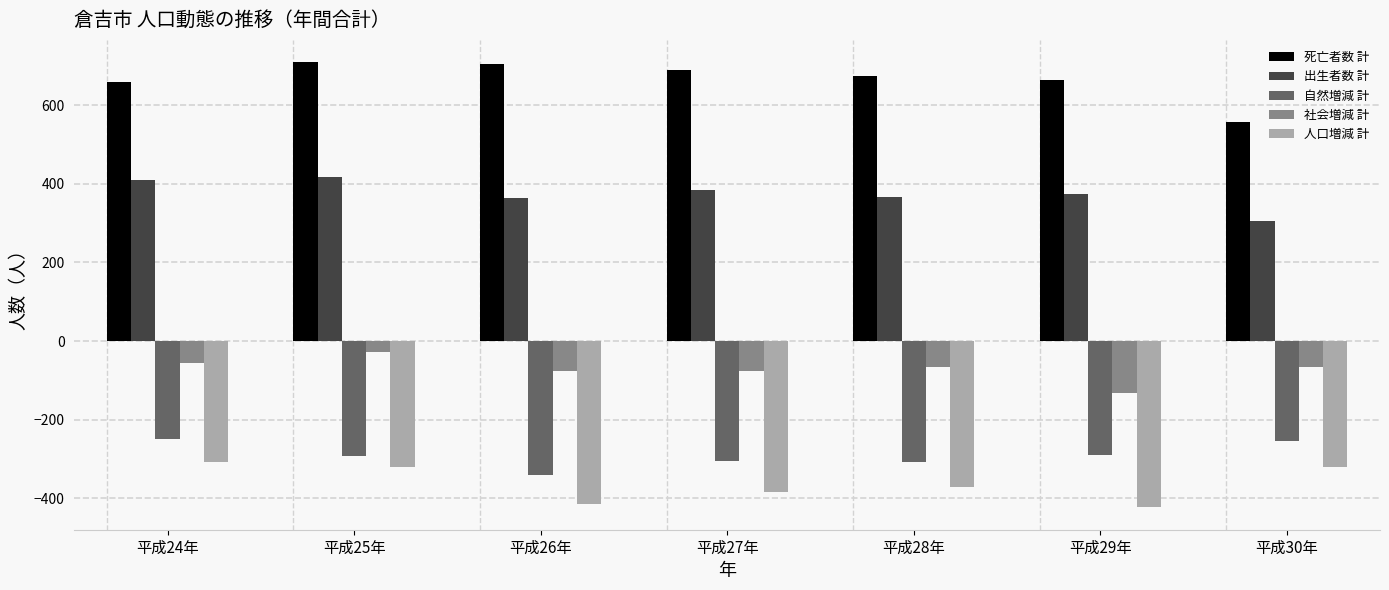

Read the 社会増減 計 value at 平成29年, to the nearest 50.

-150